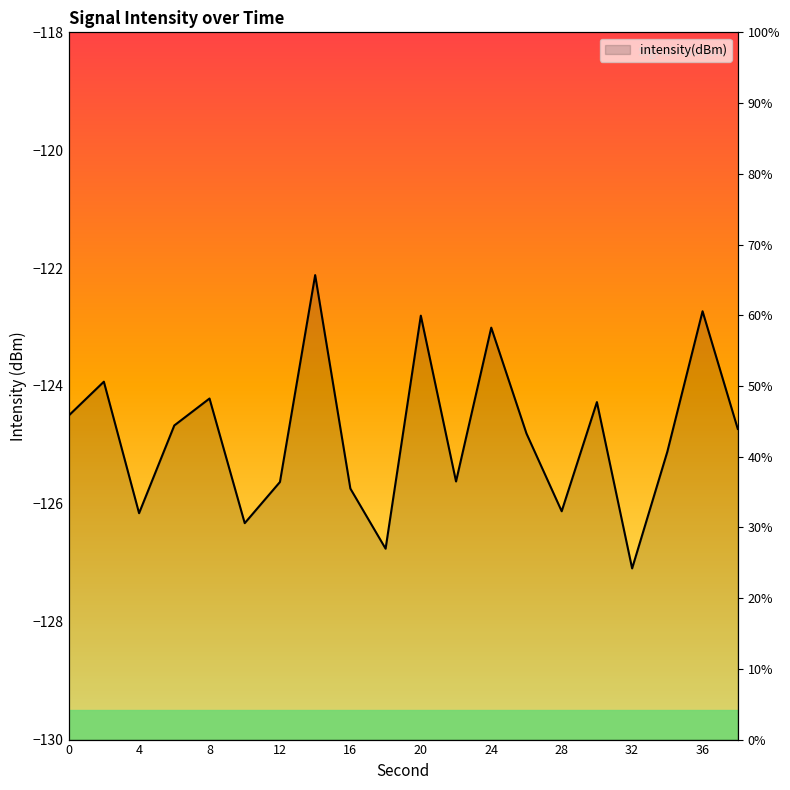

The chart shows a value of -126.8 at 18. True or false?

True